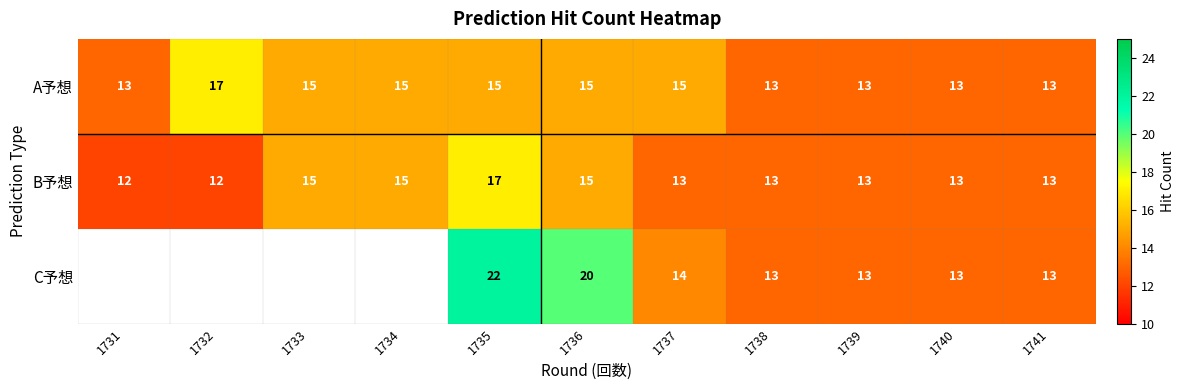

True or false: A予想 has a value of 20 at 1731.

False